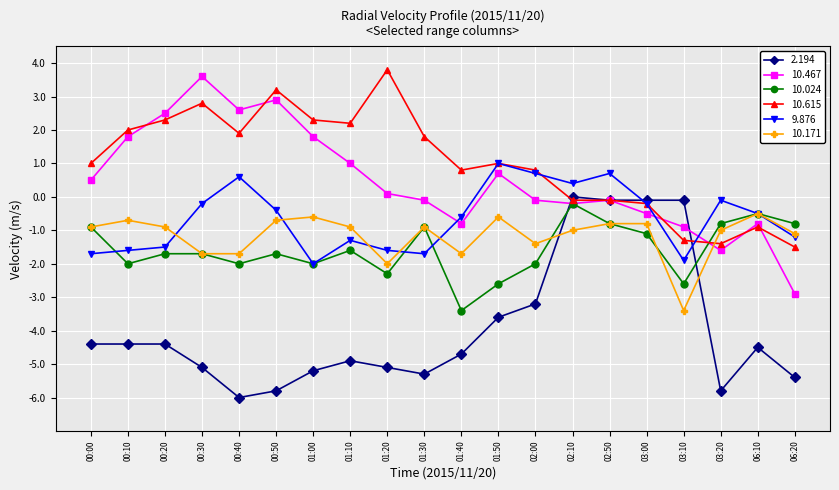

What position from the right is 02:50?

6